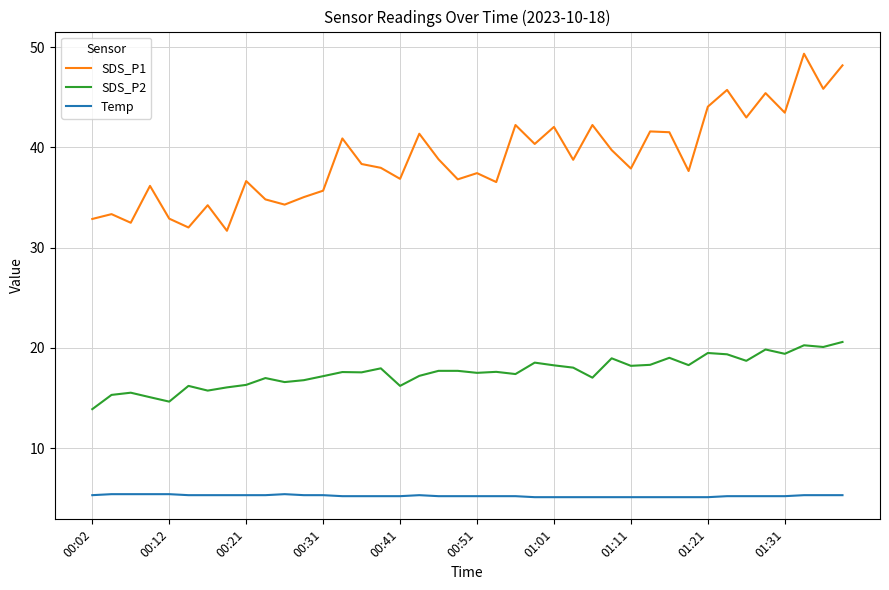

Which series has the largest range (max minus min)?

SDS_P1